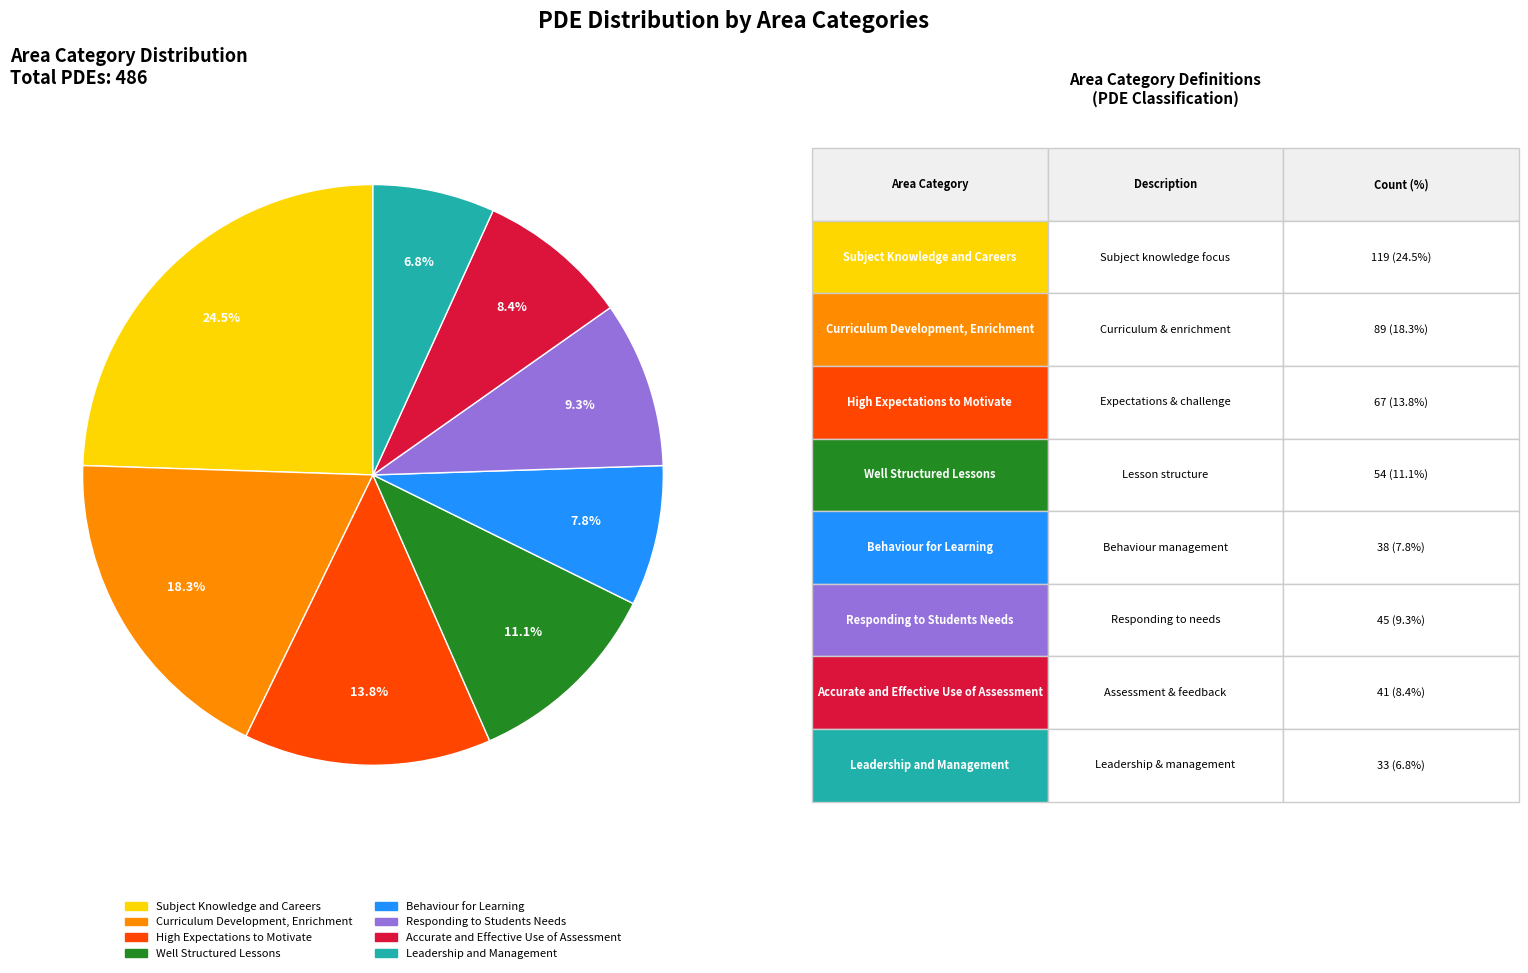

To the nearest percent, what is the combined percentage of Responding to Students Needs and Leadership and Management?

16%